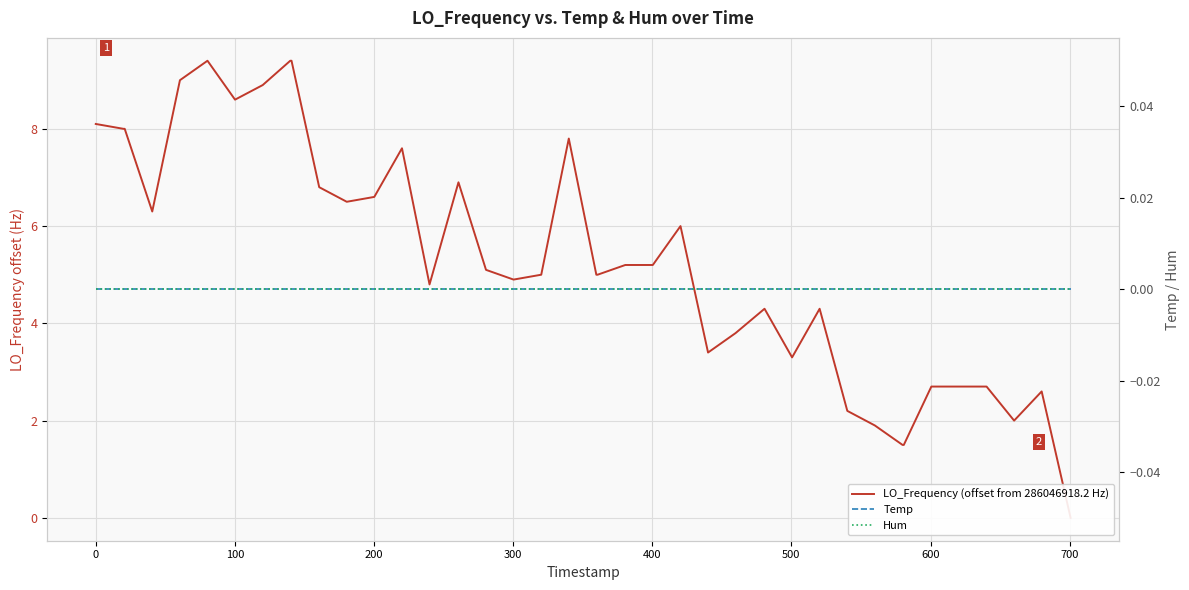

Which series has the widest spread of values?

LO_Frequency (offset from 286046918.2 Hz)